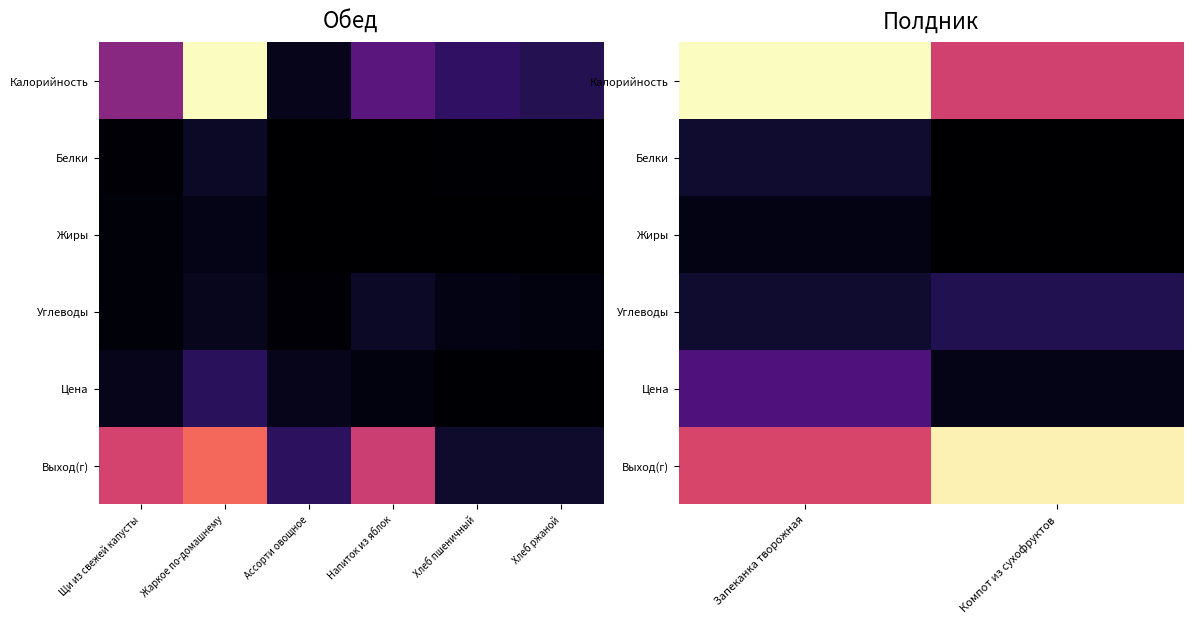

What is the total value across all series at Компот из сухофруктов?

354.3